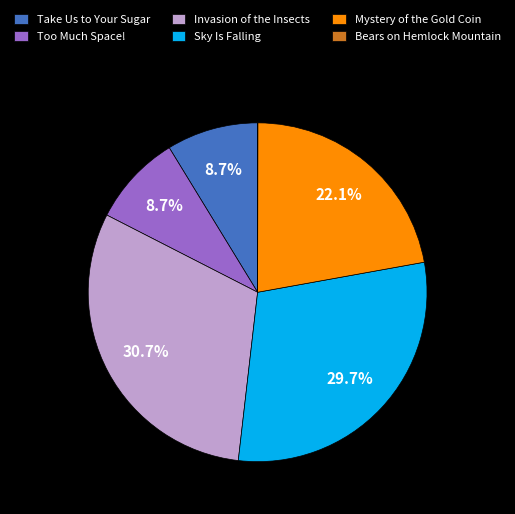

To the nearest percent, what portion does Take Us to Your Sugar represent?

9%